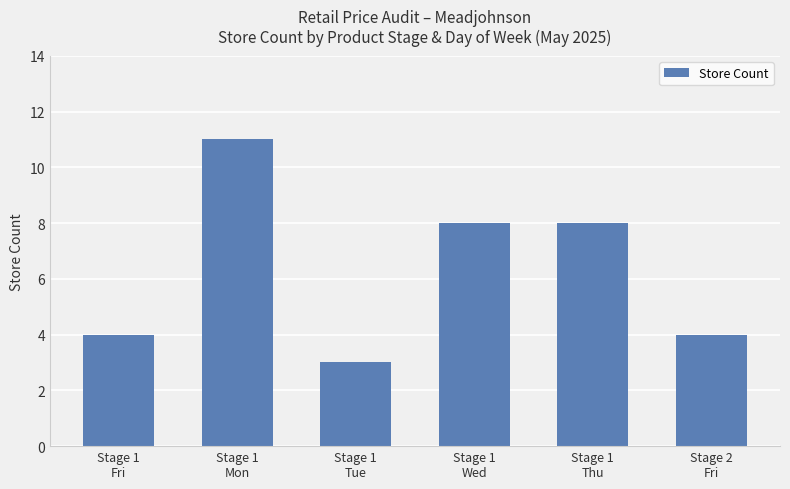

What is the label of the 2nd bar from the left?

Stage 1
Mon